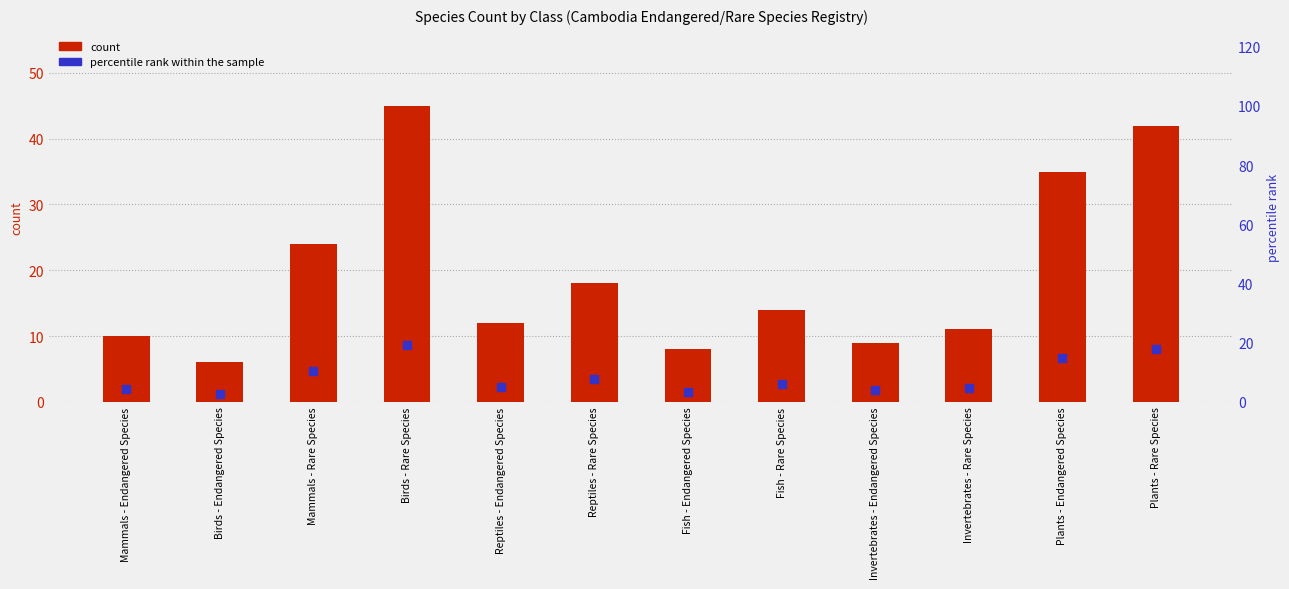

At how many categories does at least one series exceed 22?

4